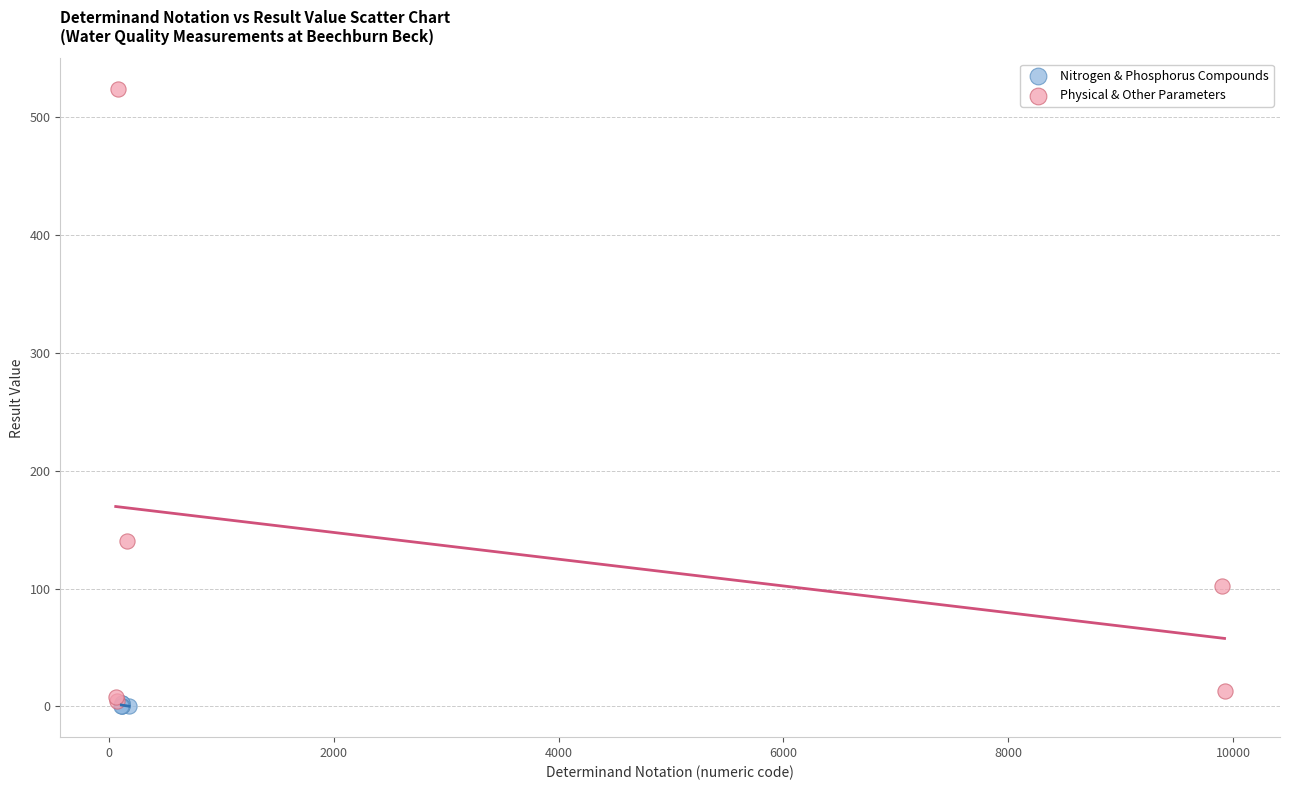

Which series contains the highest Y value?

Physical & Other Parameters